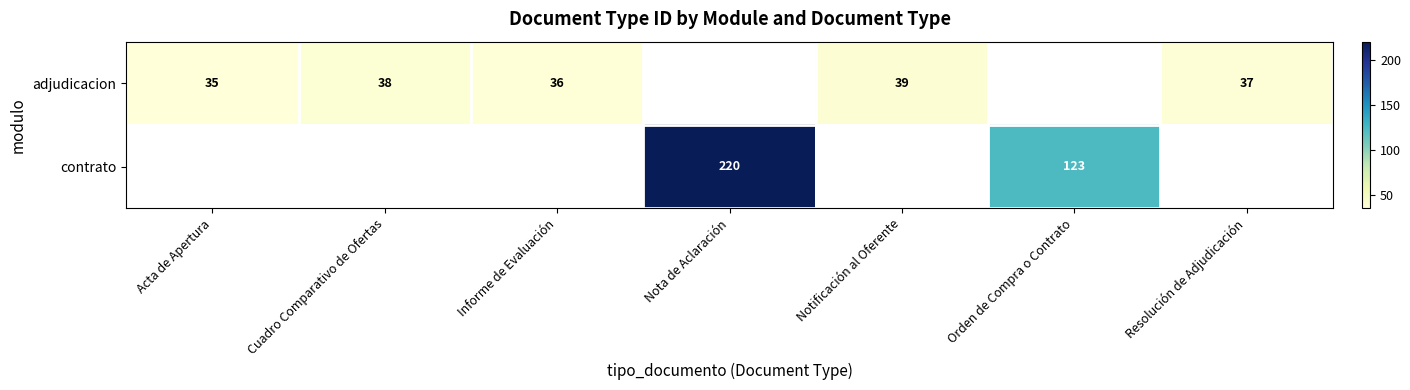

The value of adjudicacion at Notificación al Oferente is 15. True or false?

False